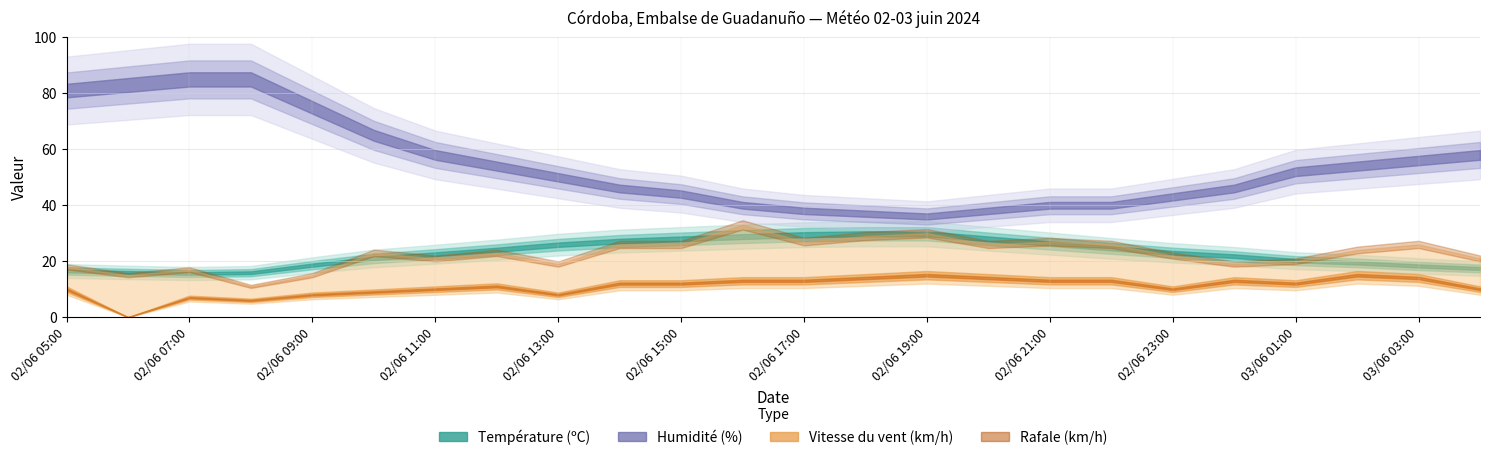

How many lines are shown in the chart?

4